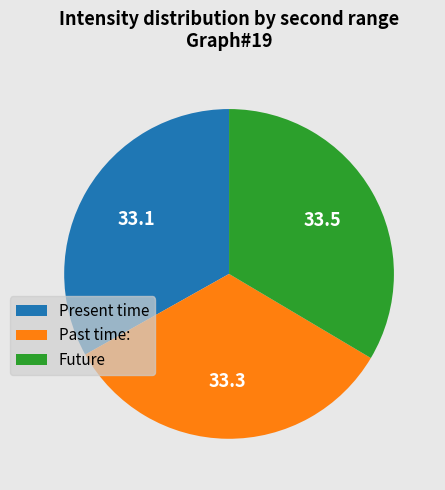

True or false: Past time: accounts for 33% of the total.

True